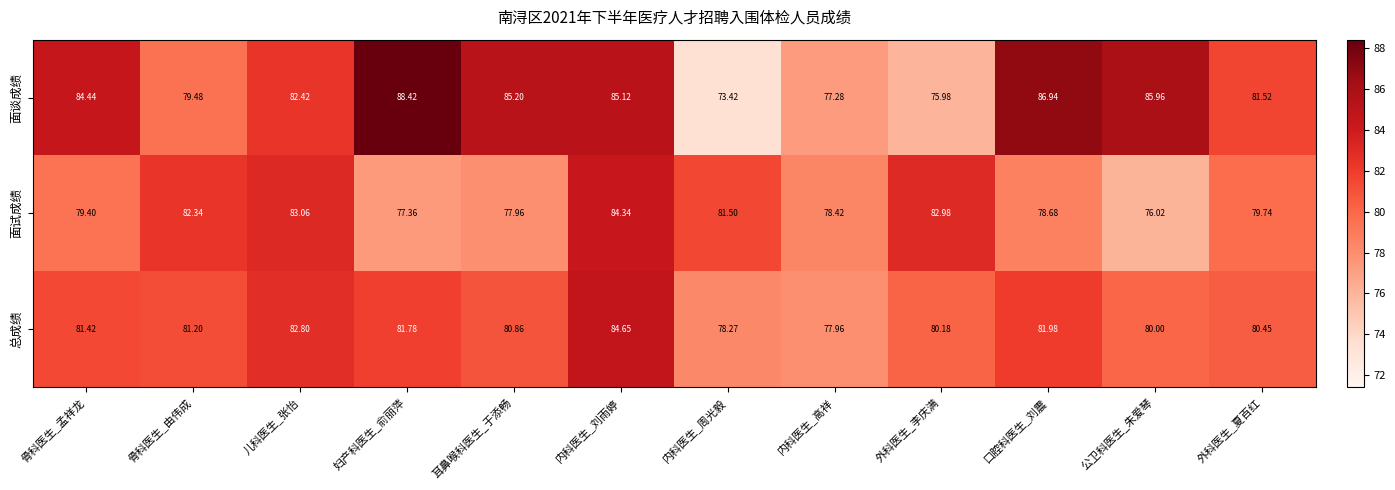

What is the greatest value displayed?

88.4